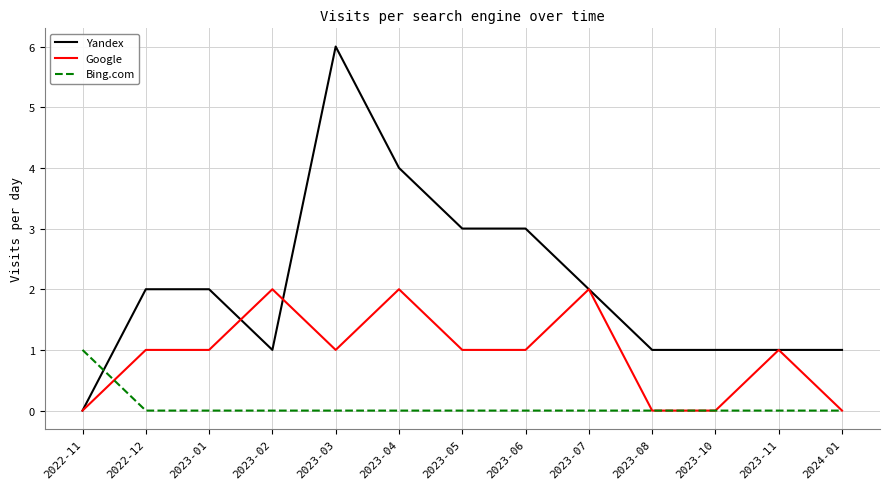

What is the difference between the highest and lowest values at 2023-03?

6